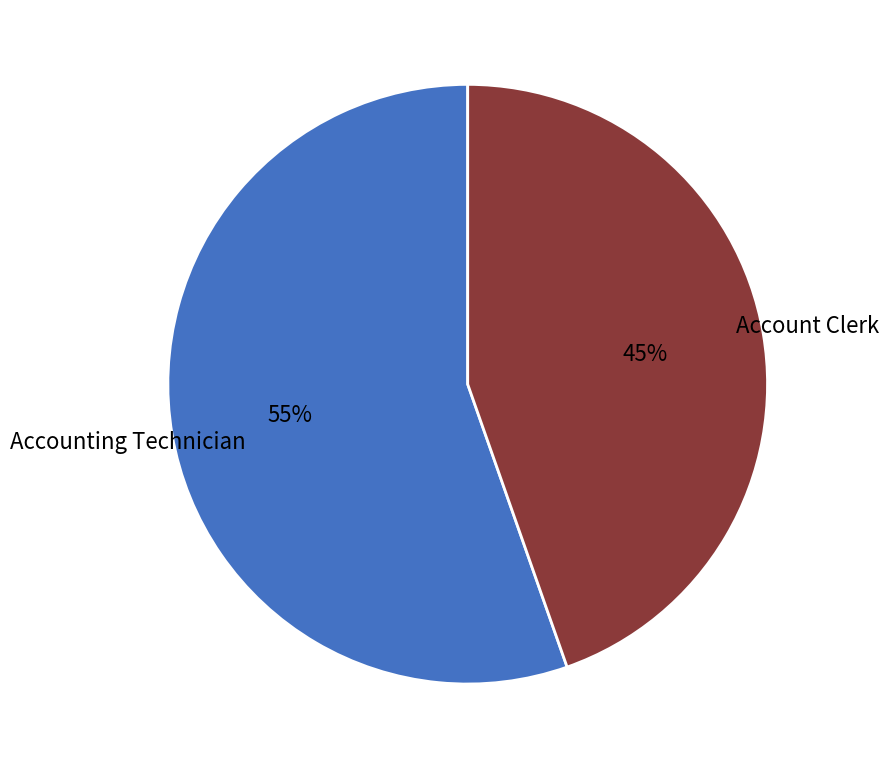

Combined, do Accounting Technician and Account Clerk account for over 50%?

Yes